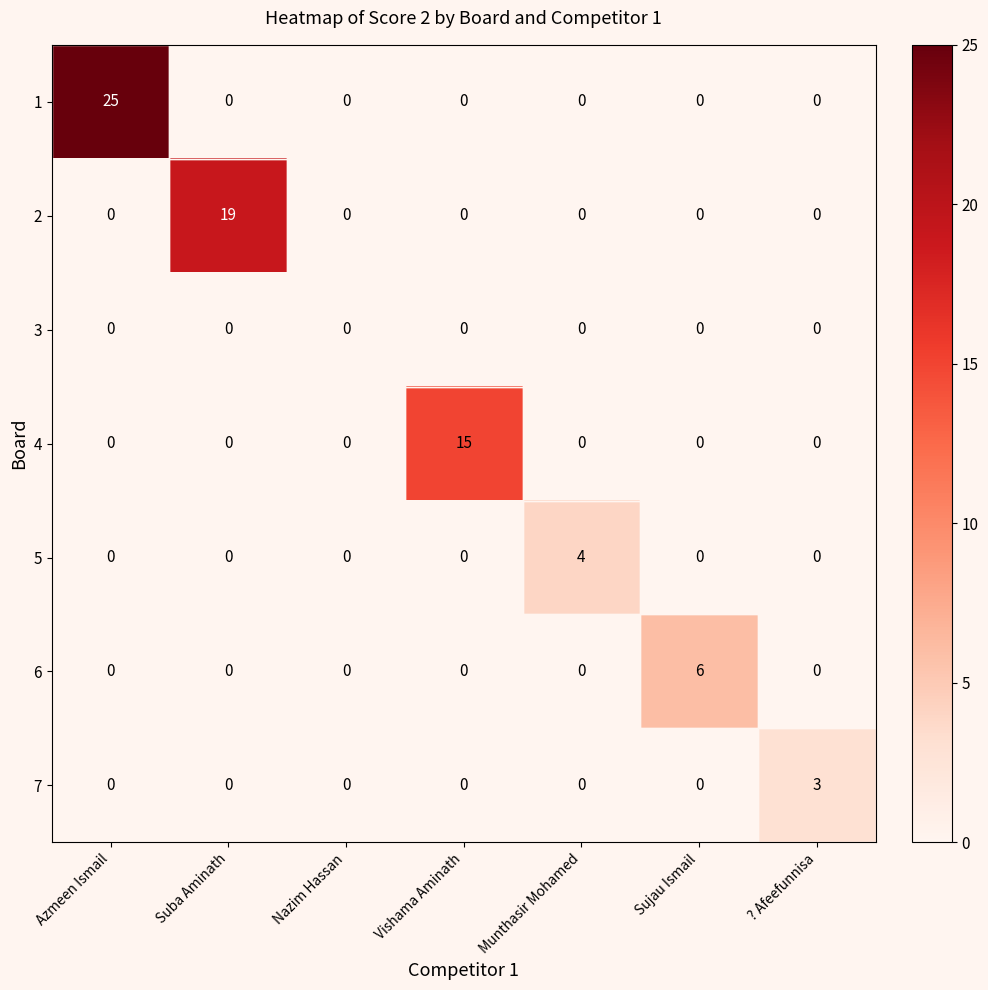

Rank the series by their maximum value, from lowest to highest.

3, 7, 5, 6, 4, 2, 1